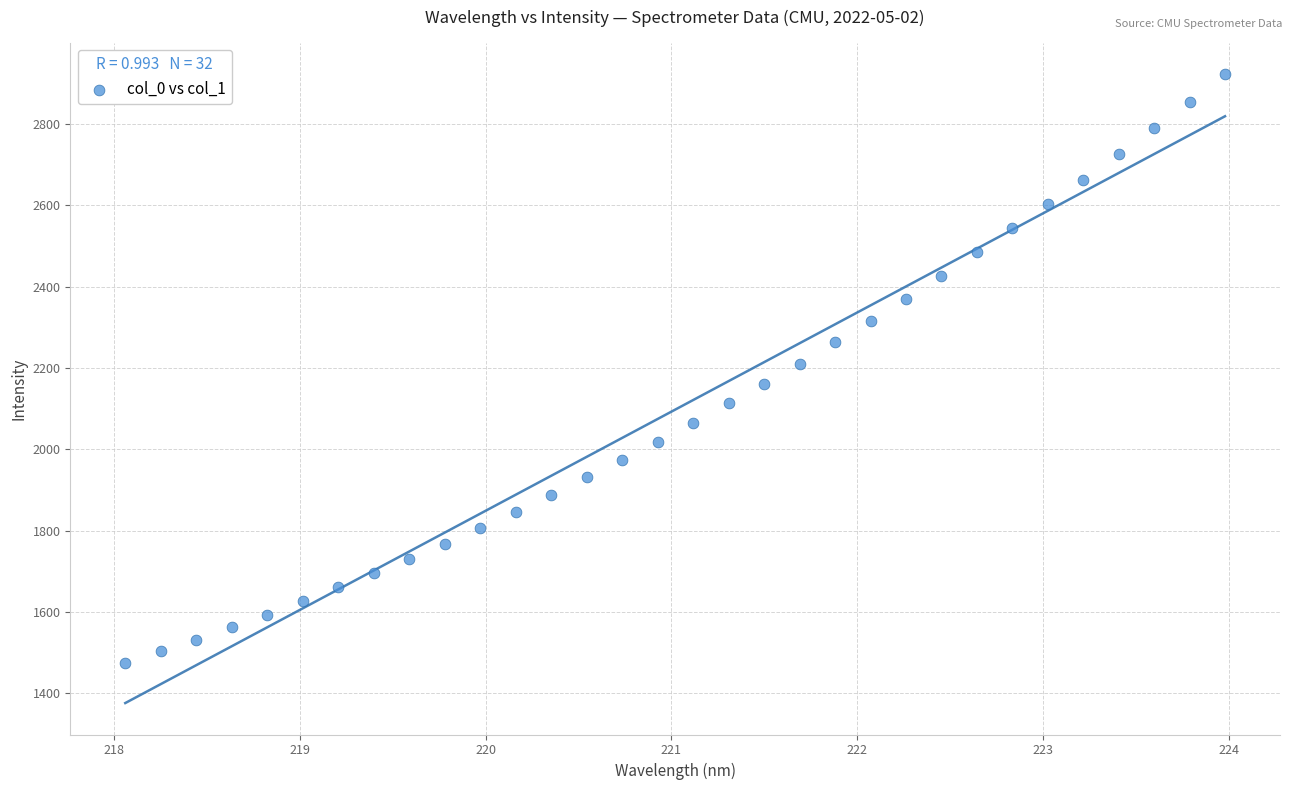

What is the range of X values (max minus min)?

5.9